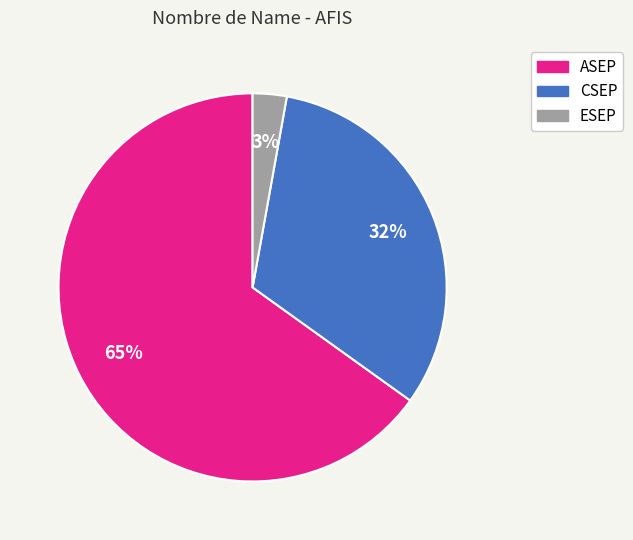

To the nearest percent, what is the difference between the largest and smallest slice percentages?

62%